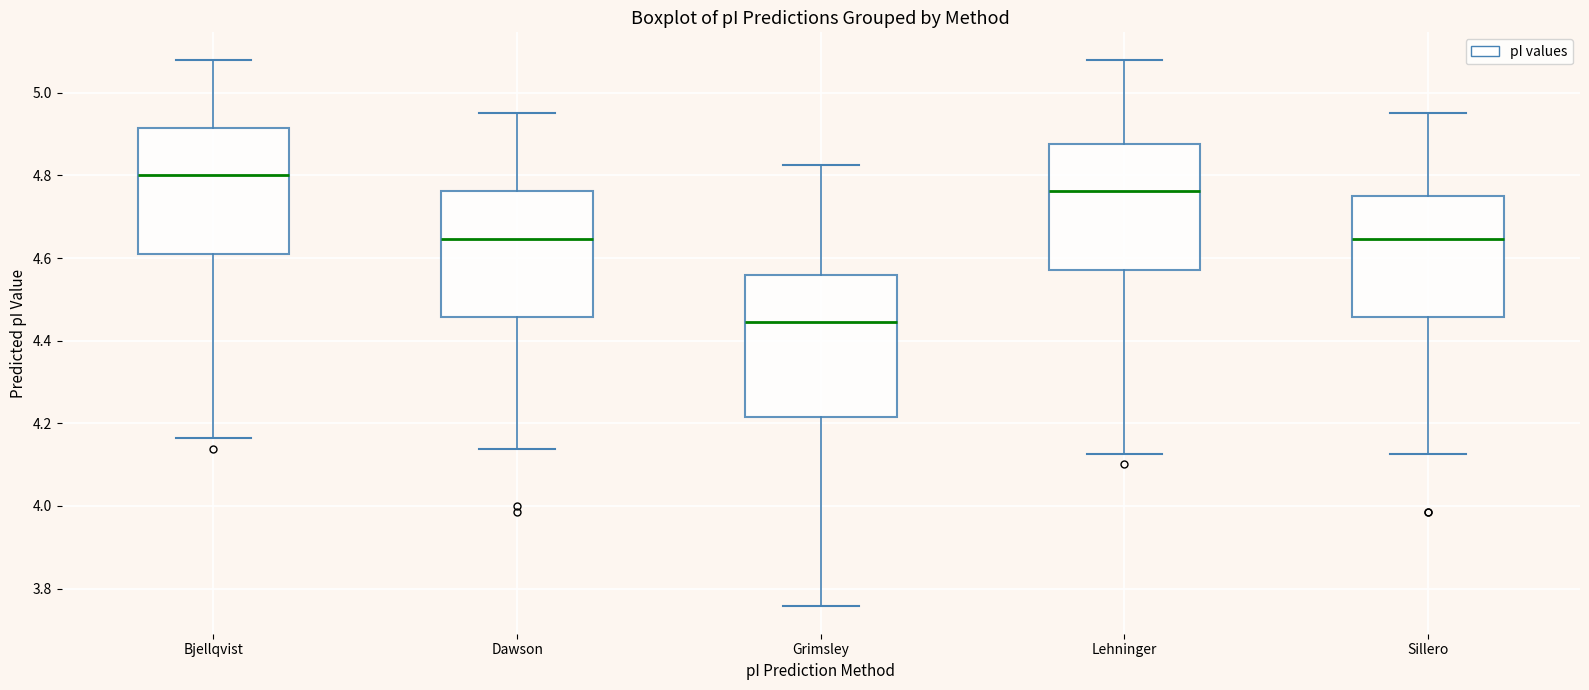

Which box has the lowest median line?

Grimsley